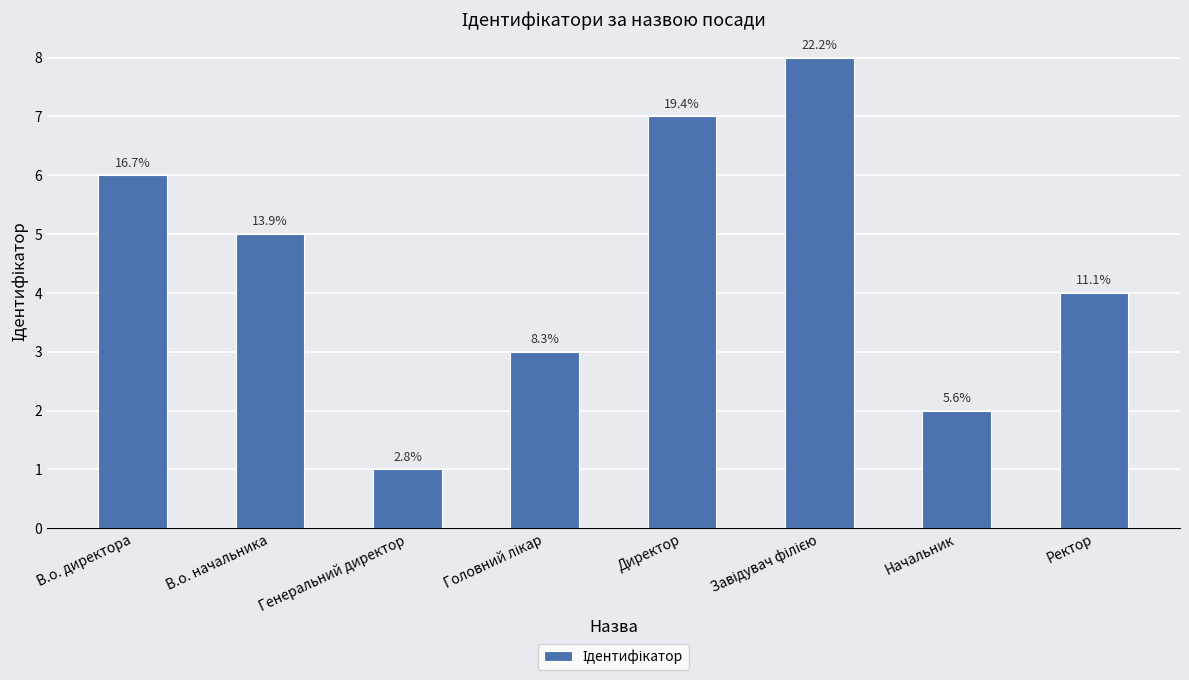

What is the change in value from Директор to Ректор?

-3